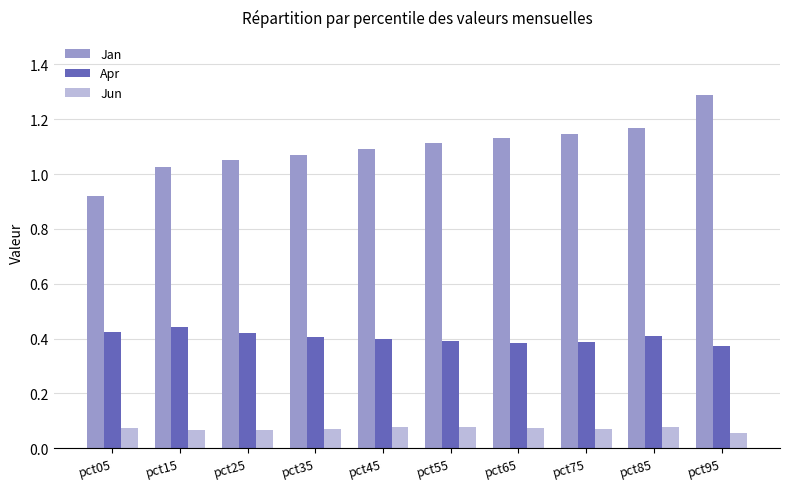

Is it true that Apr equals 0.4 at pct25?

True